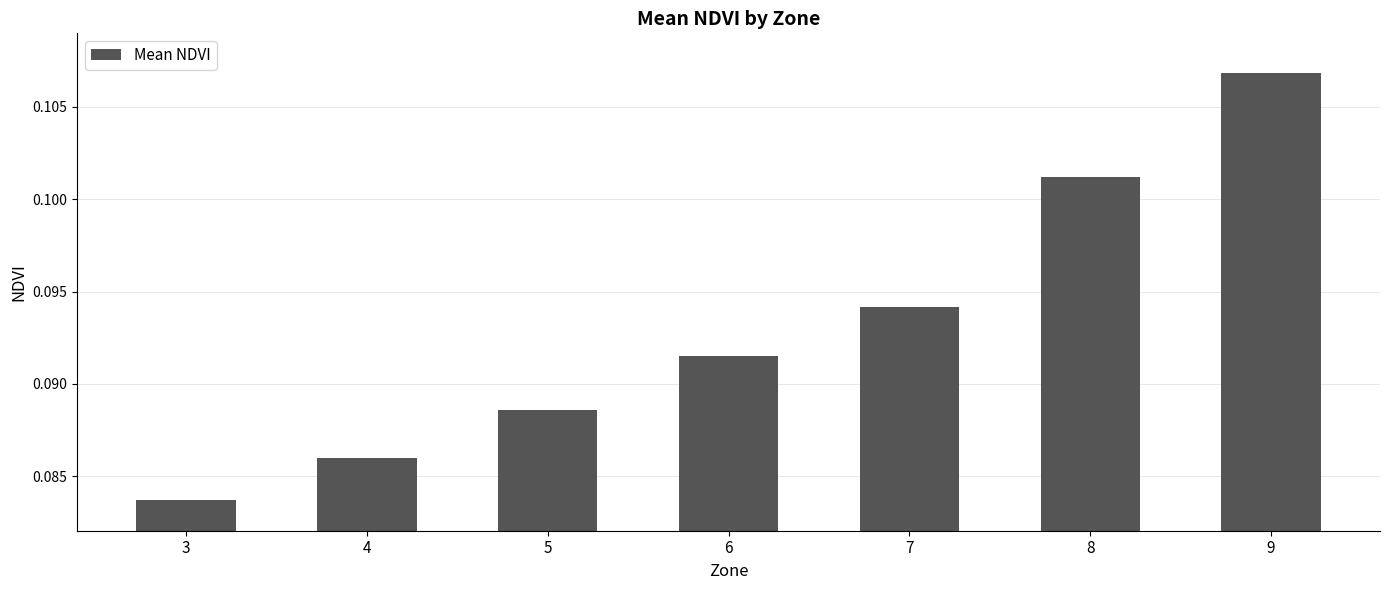

Is it true that the value at 6 is 0.0?

False